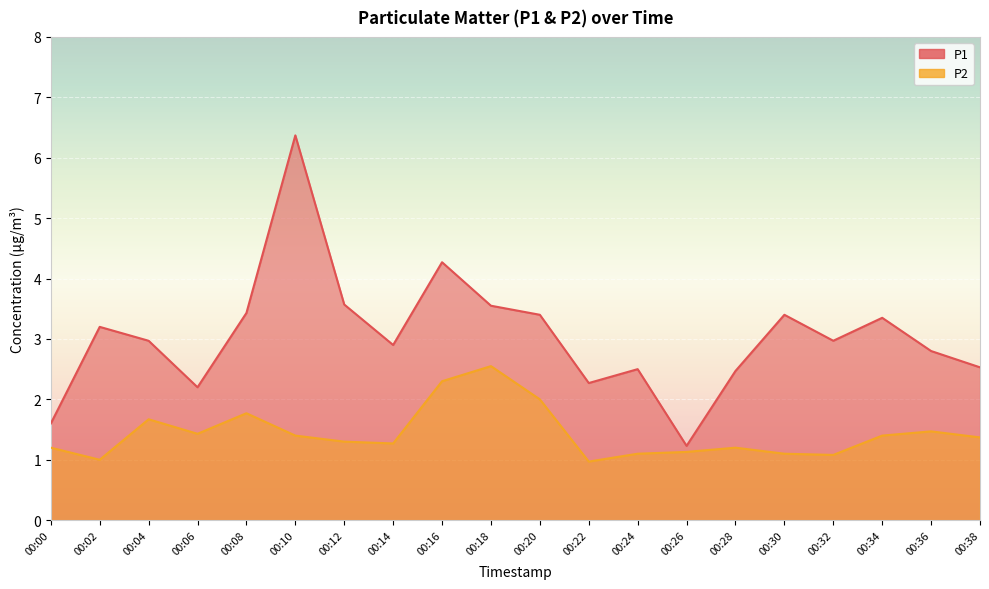

The value of P1 at 00:34 is 5.0. True or false?

False